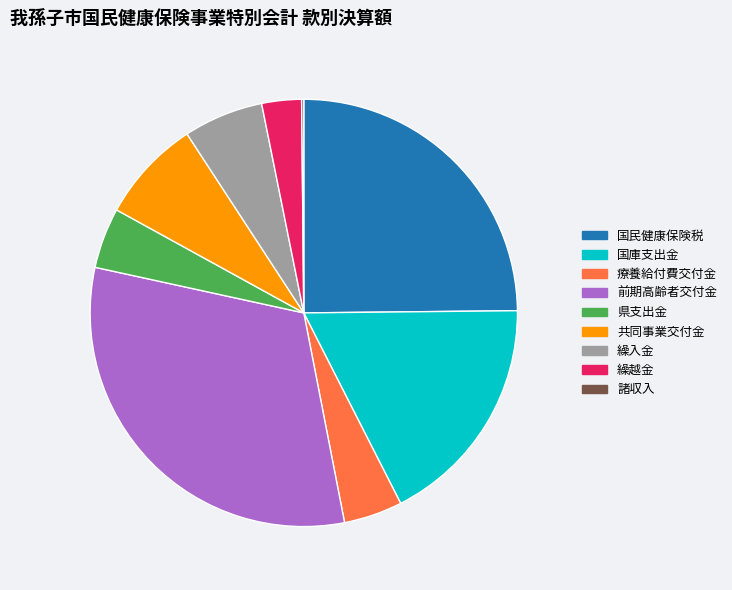

The 療養給付費交付金 slice represents 4% of the pie. True or false?

True